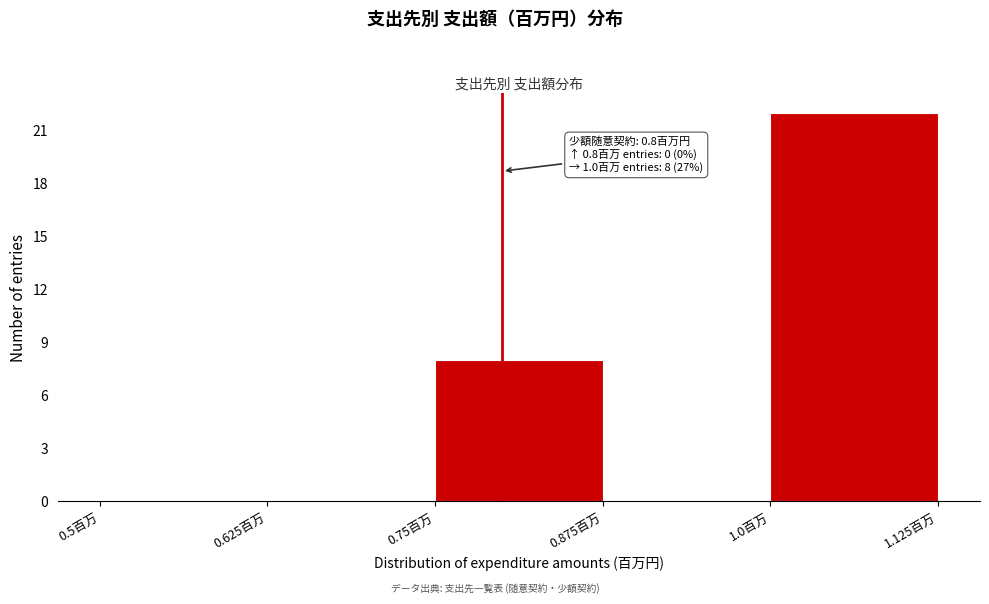

Which range on the x-axis has the tallest bar?

1.000 to 1.125